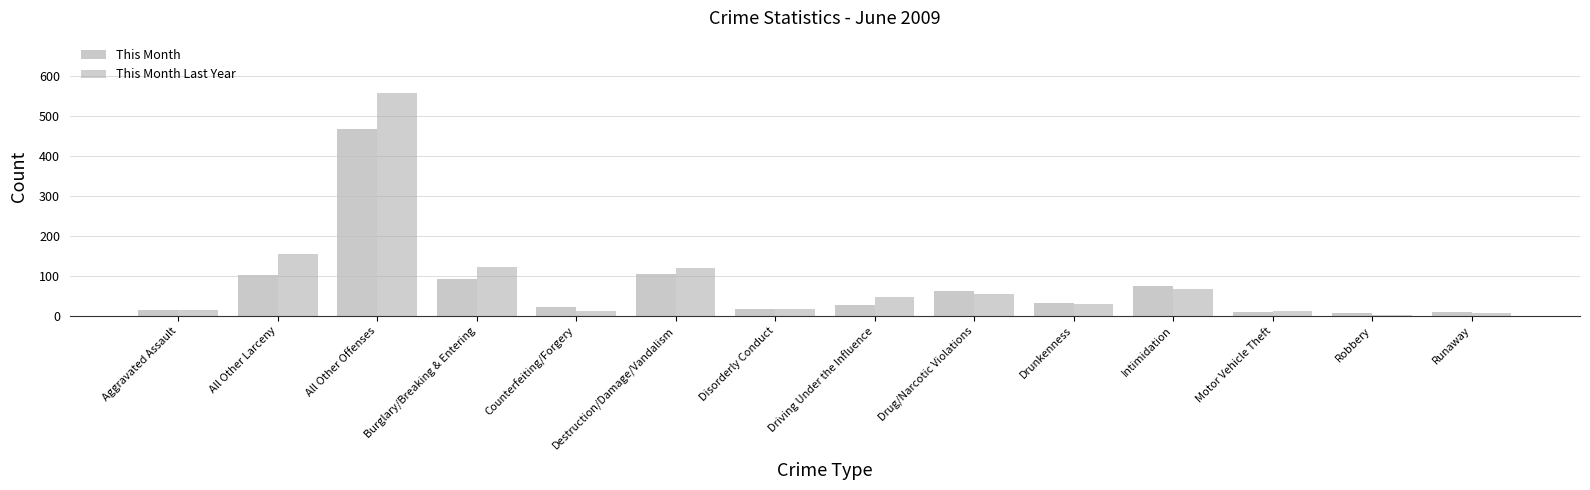

How many bars are there in each group?

2